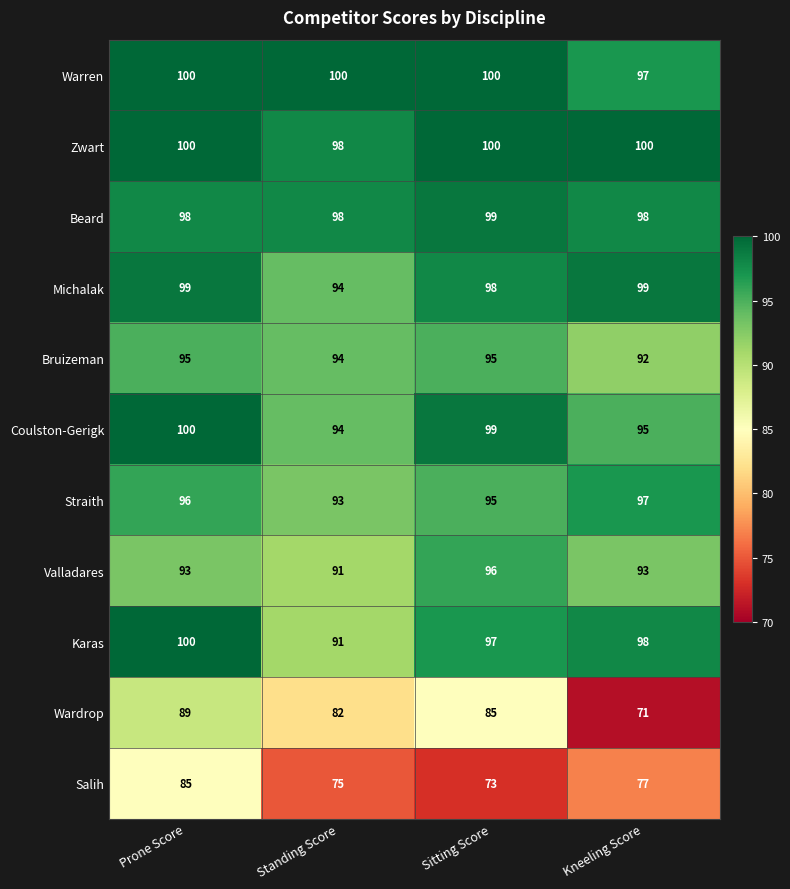

Which series has the largest total across all categories?

Zwart